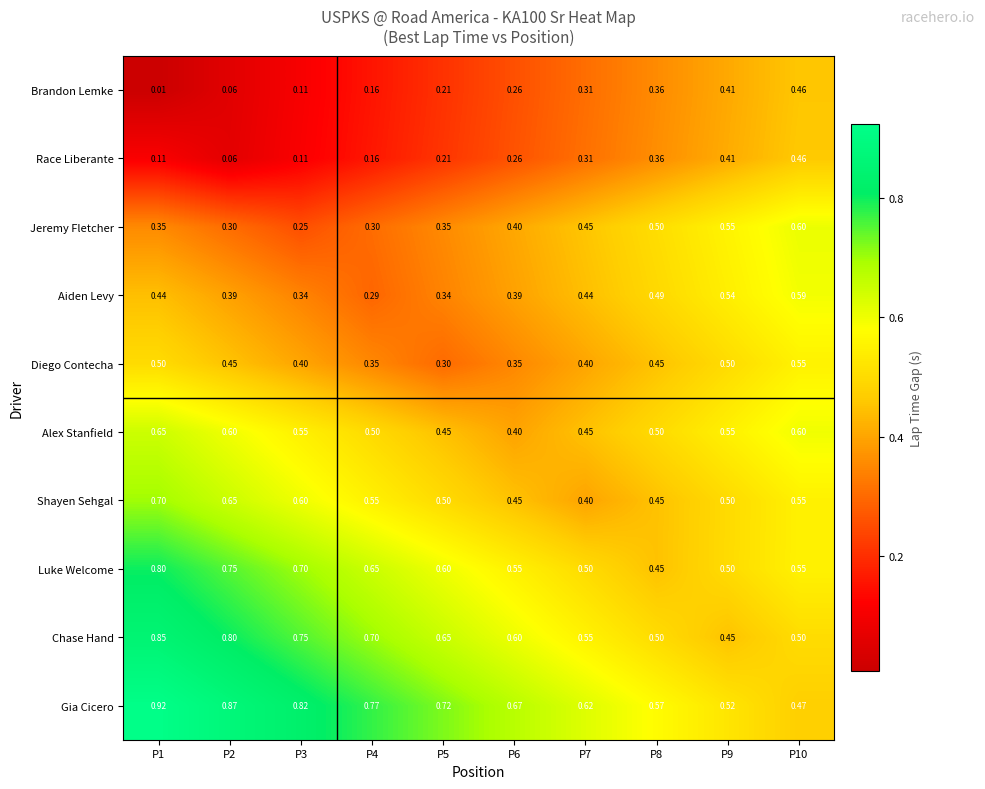

Is the value of Luke Welcome at P8 greater than the value of Brandon Lemke at P4?

Yes